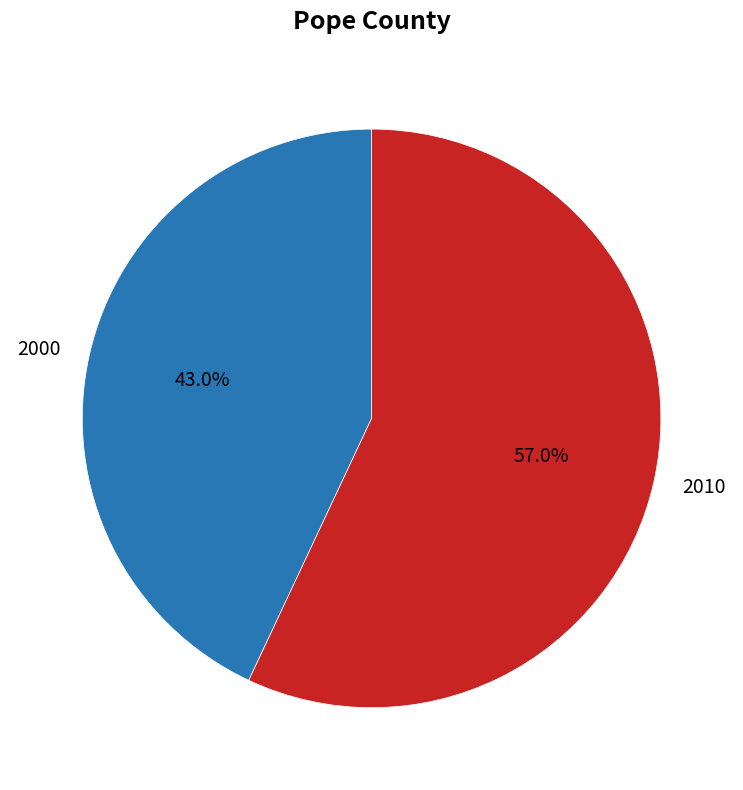

What percentage is the 2010 slice, to the nearest percent?

57%